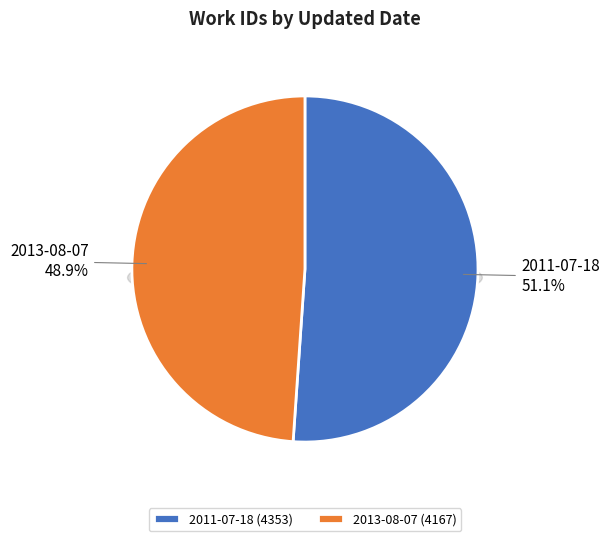

Which slice is the largest?

2011-07-18